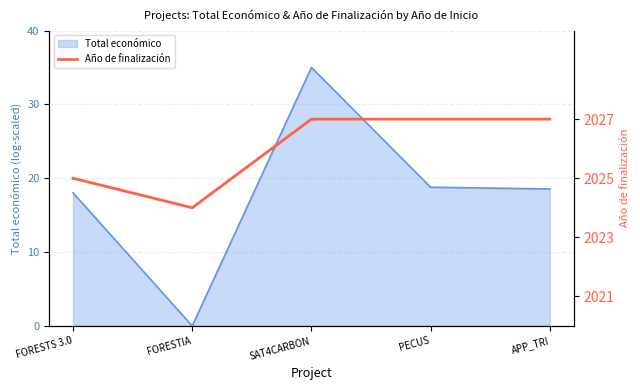

Reading right to left, transcribe all the data shown in this chart.

2027	2027	2027	2024	2025